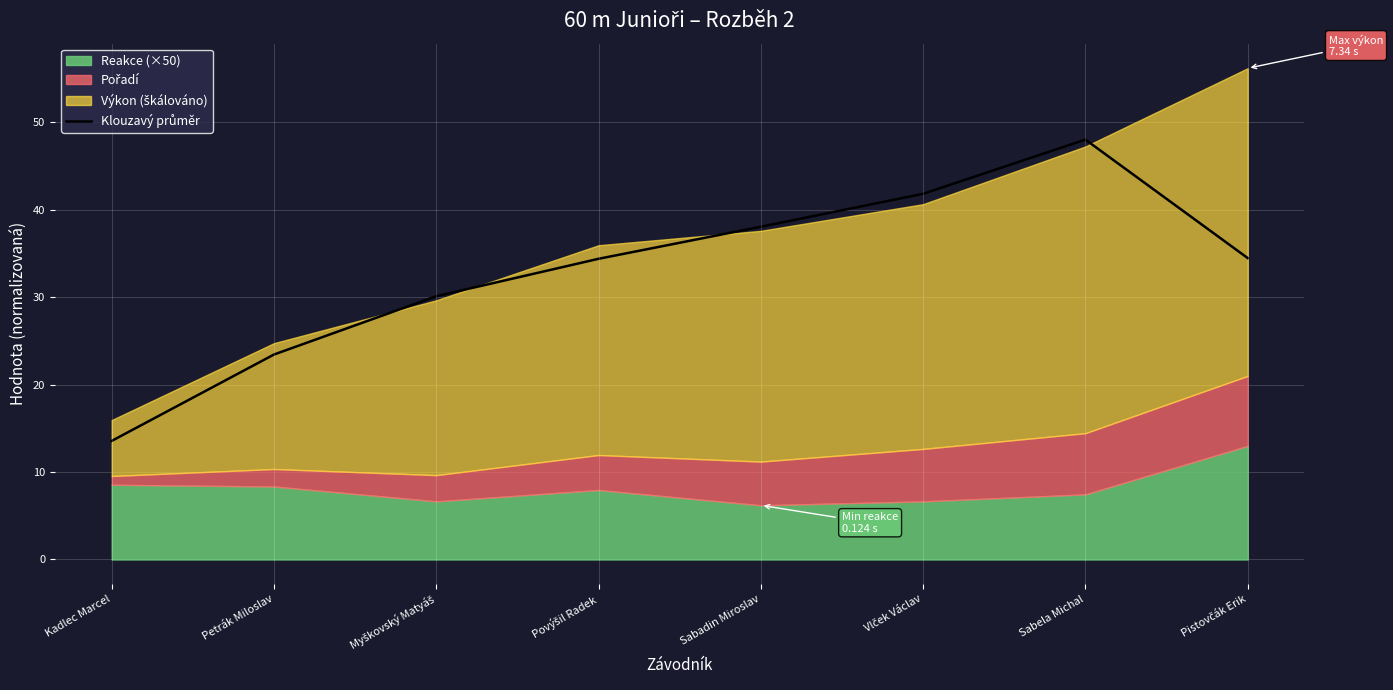

How many points are higher than both their immediate neighbors (excluding endpoints)?

1